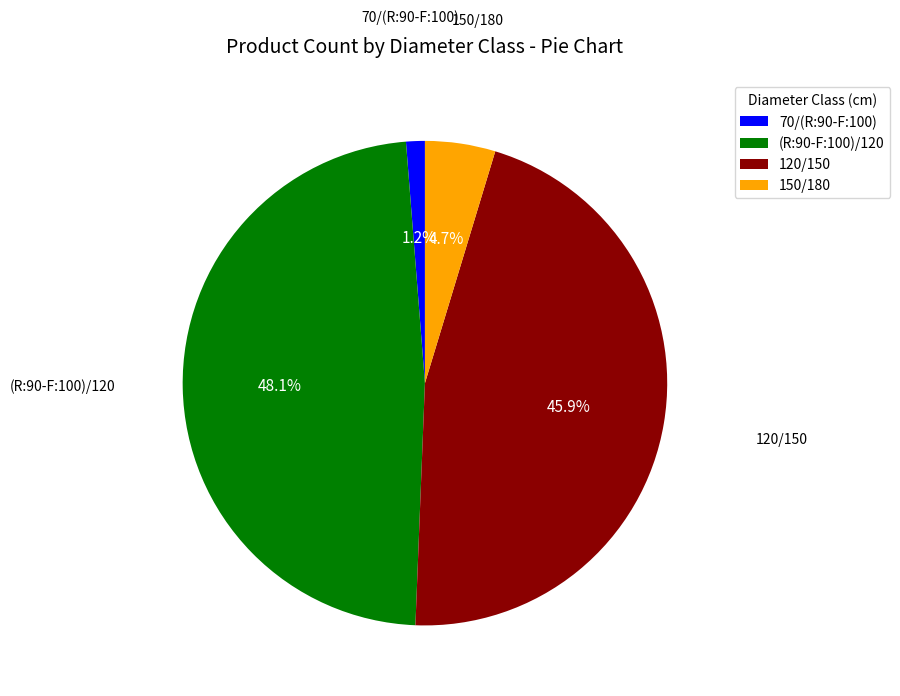

True or false: 150/180 accounts for 10% of the total.

False